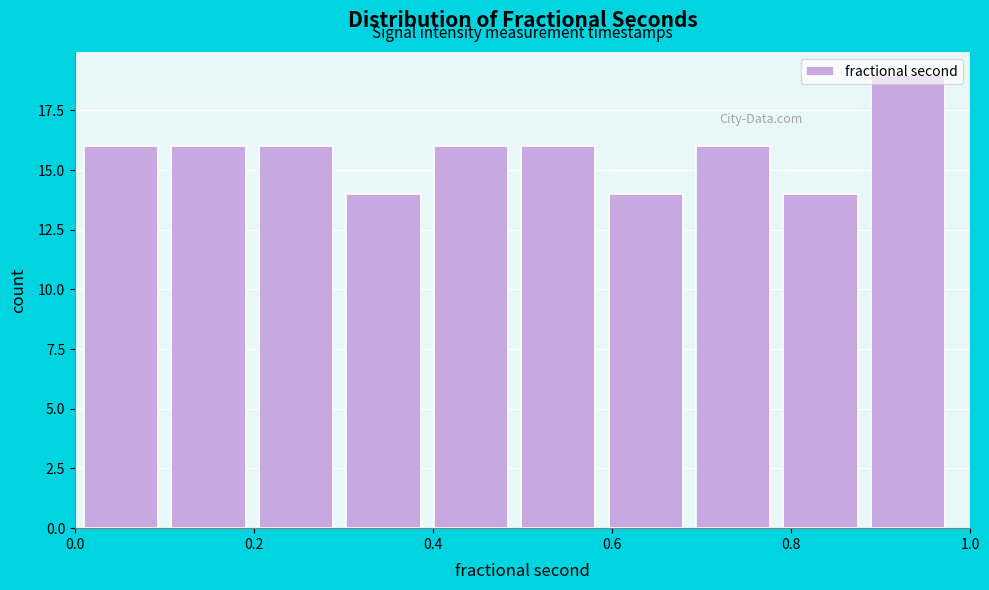

Reading left to right, transcribe this chart: for each bar, give the range it covers on the x-axis and its height. Neither the bar edges nor the heights are printed on the chart, so give them approximately, as read against the axes.

0.02 to 0.10: 16
0.10 to 0.20: 16
0.20 to 0.30: 16
0.30 to 0.40: 14
0.40 to 0.50: 16
0.50 to 0.60: 16
0.60 to 0.70: 14
0.70 to 0.80: 16
0.80 to 0.88: 14
0.88 to 0.98: 19